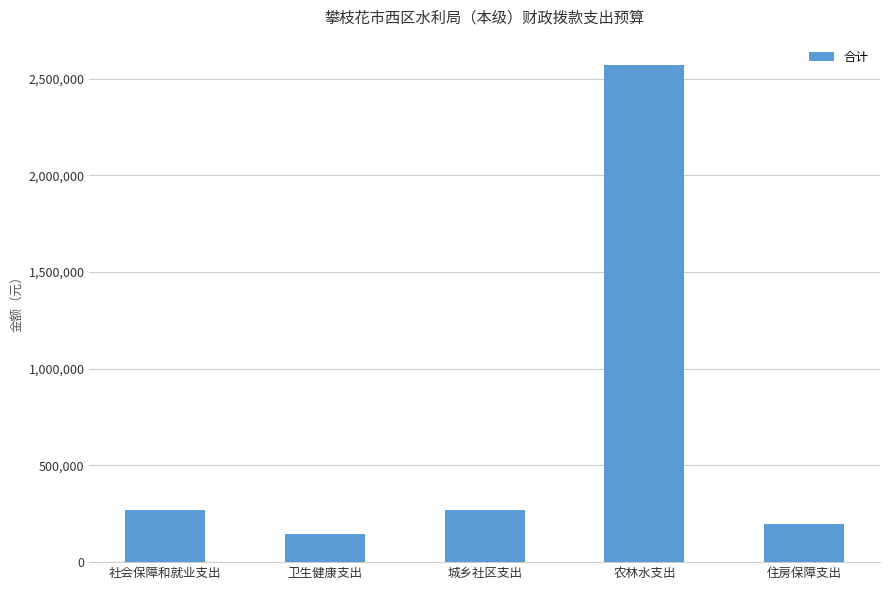

What is the difference between the maximum and minimum values?

2426841.6